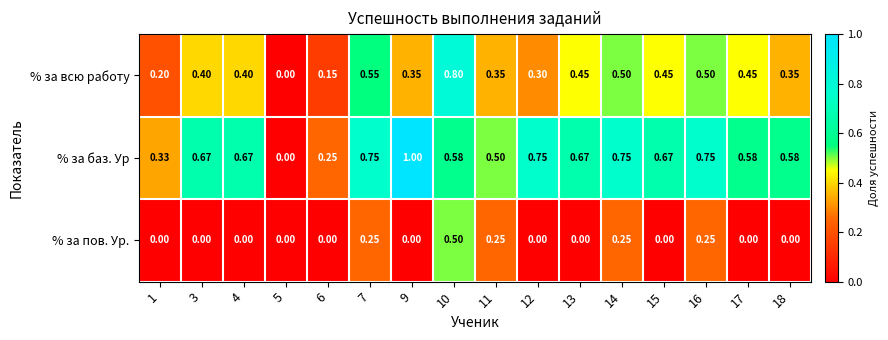

Between 5 and 11, which series saw the biggest shift?

% за баз. Ур